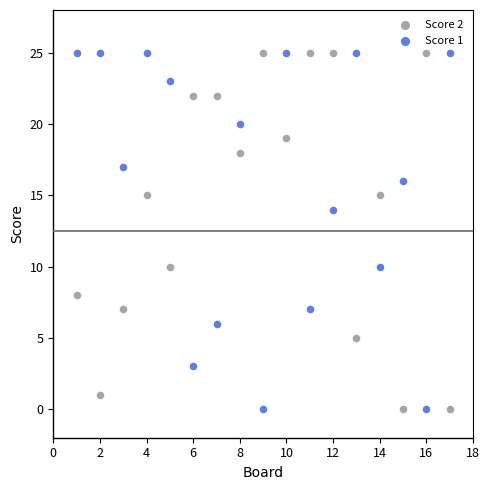

Across all data points, what is the range of Y values (max minus min)?

25